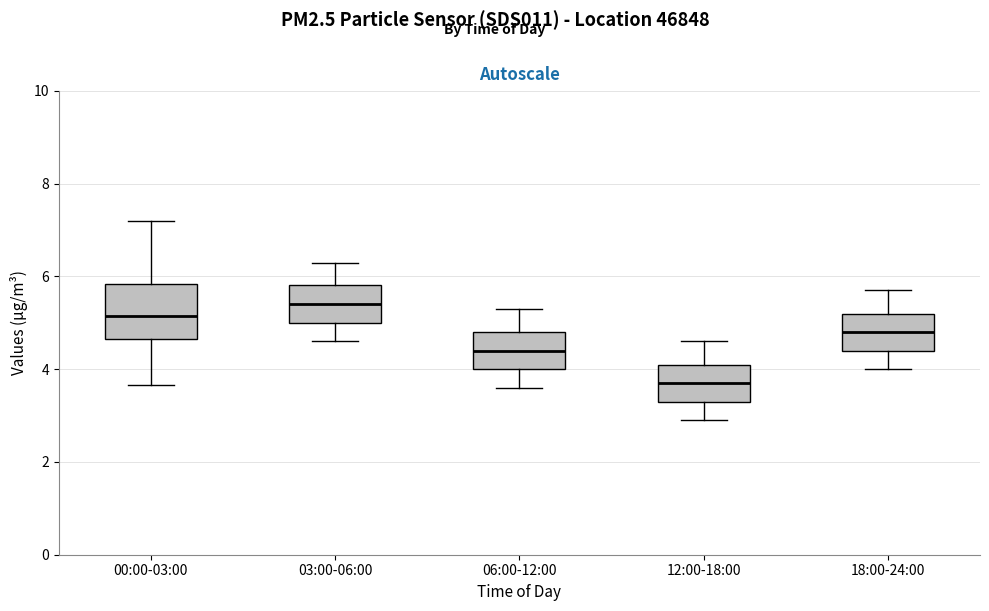

Which box is the tallest, from its lower edge to its upper edge?

00:00-03:00